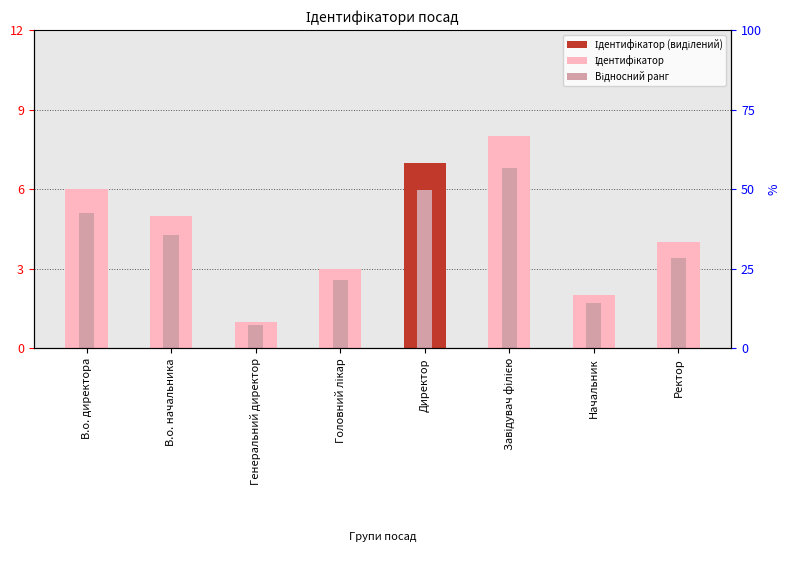

Approximately how many times larger is the value at Ректор compared to Завідувач філією?

0.5